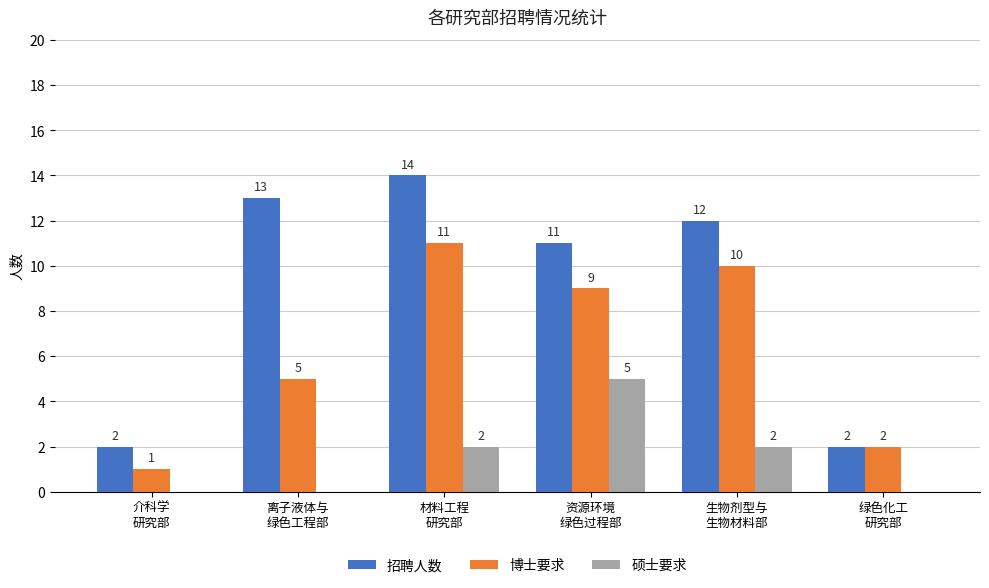

The 博士要求 series shows 5 at 离子液体与
绿色工程部. True or false?

True